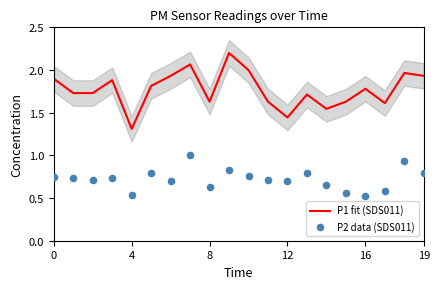

At how many categories does at least one series exceed 1?

20